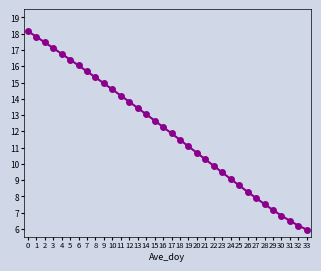

What is the difference between the second highest and minimum values?

11.9